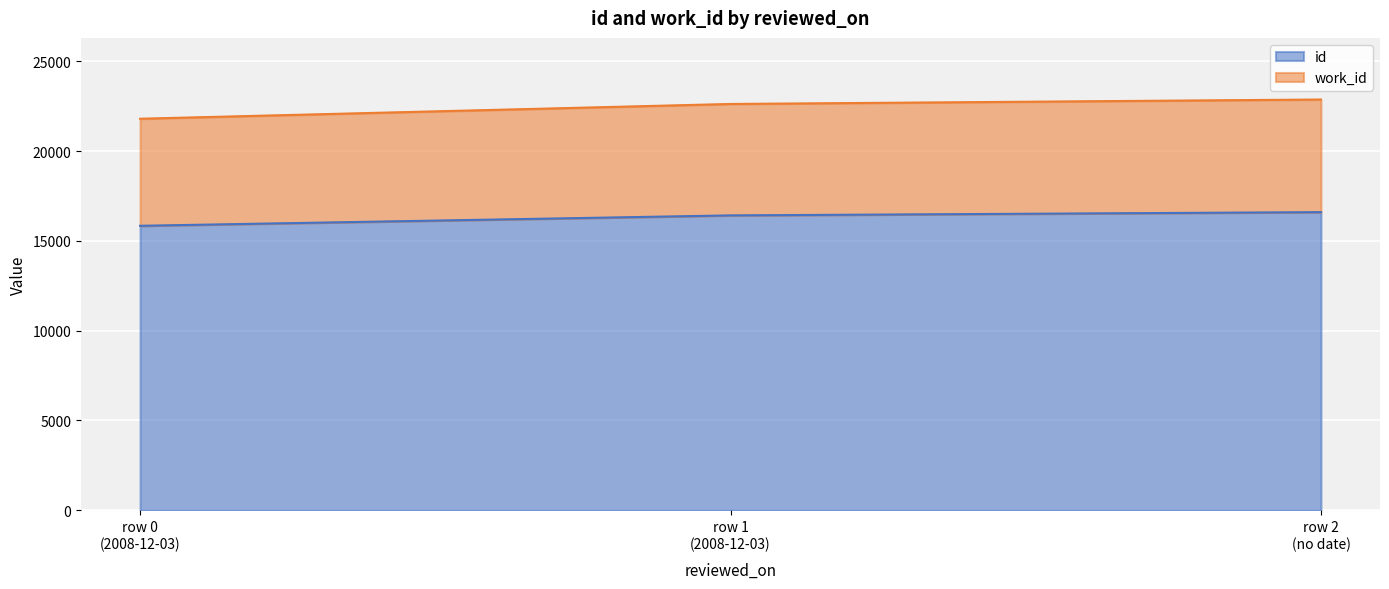

How many series are shown in this chart?

2